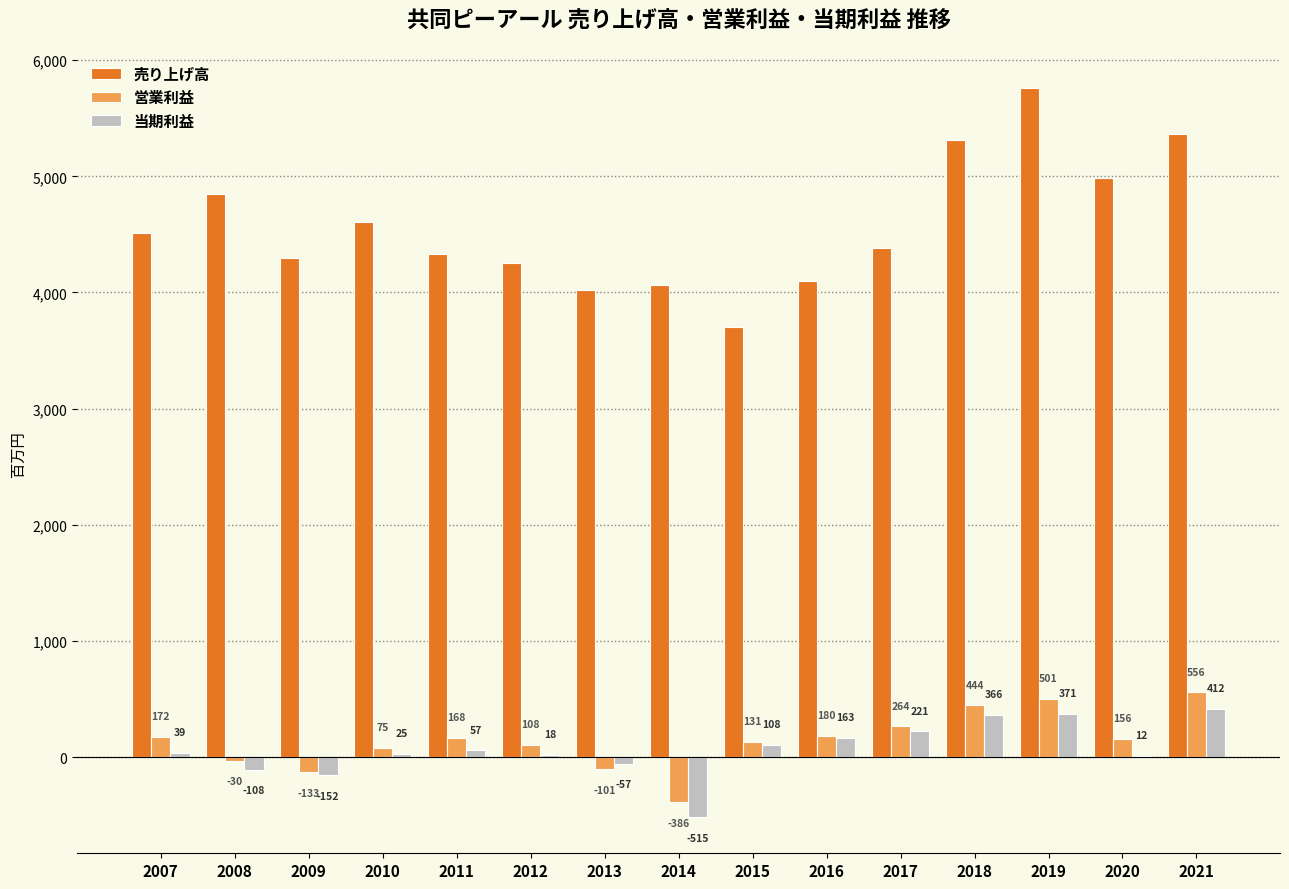

Between 2010 and 2013, which series saw the biggest shift?

売り上げ高